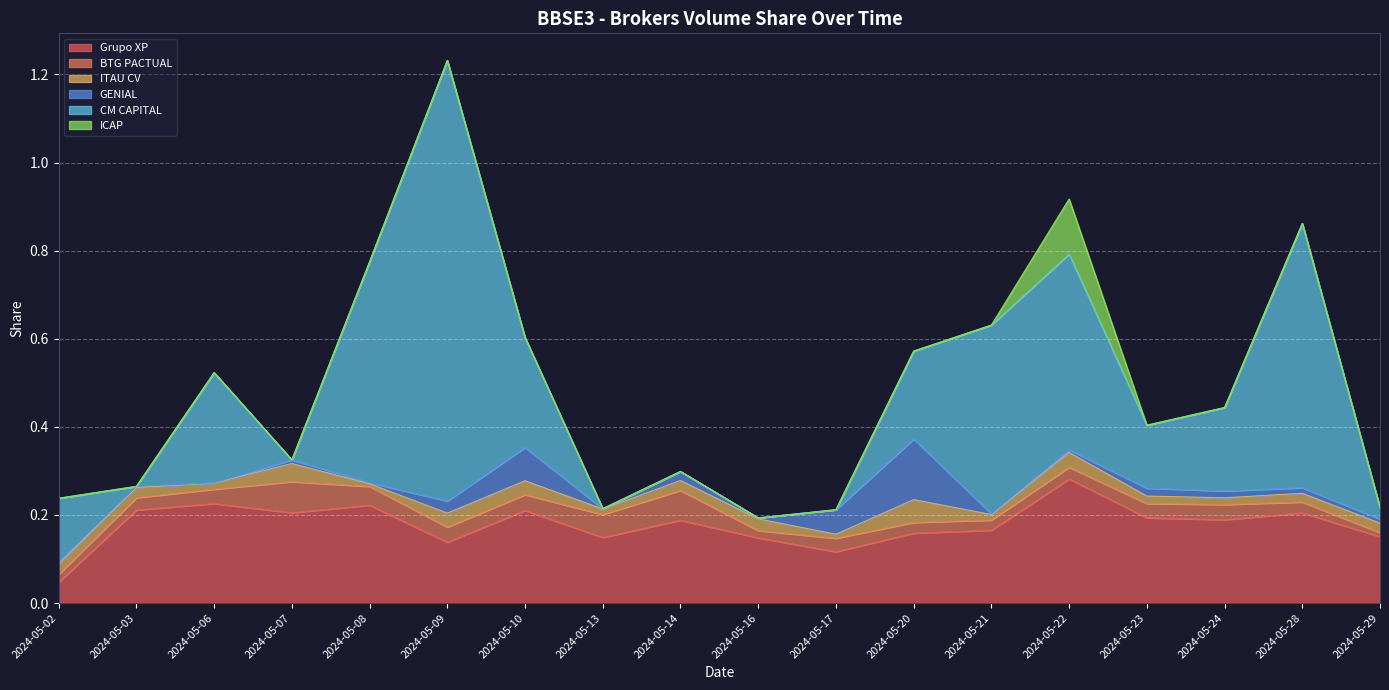

What is the difference between the highest and lowest values at 2024-05-28?

0.6